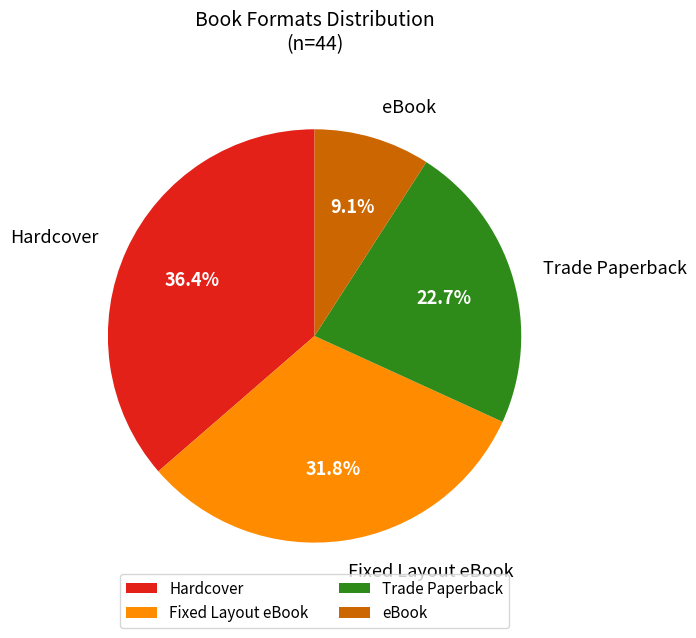

Which slice is the largest?

Hardcover